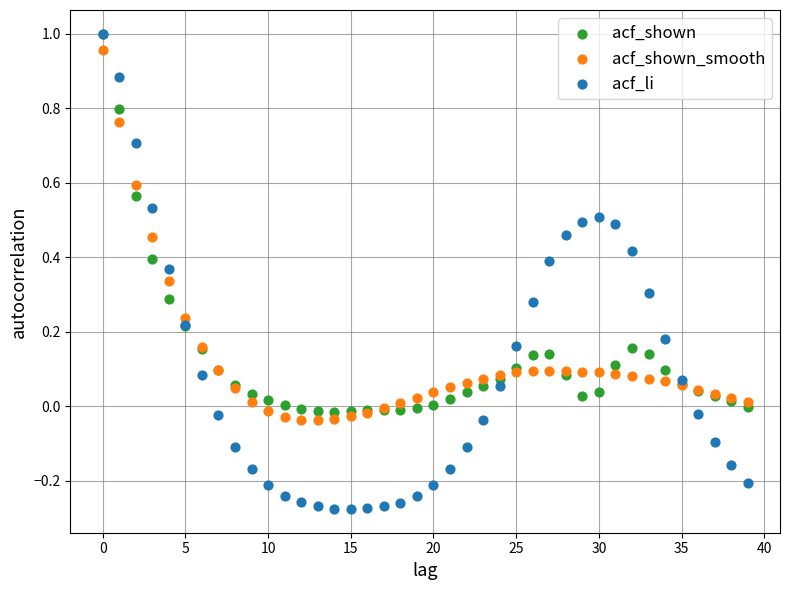

Which series has the largest Y range (max minus min)?

acf_li